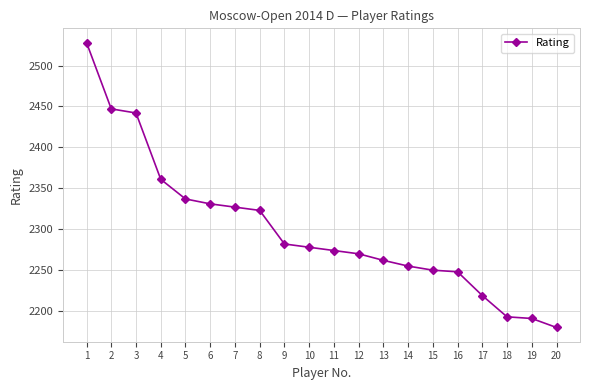

How many values are below 2278?

10